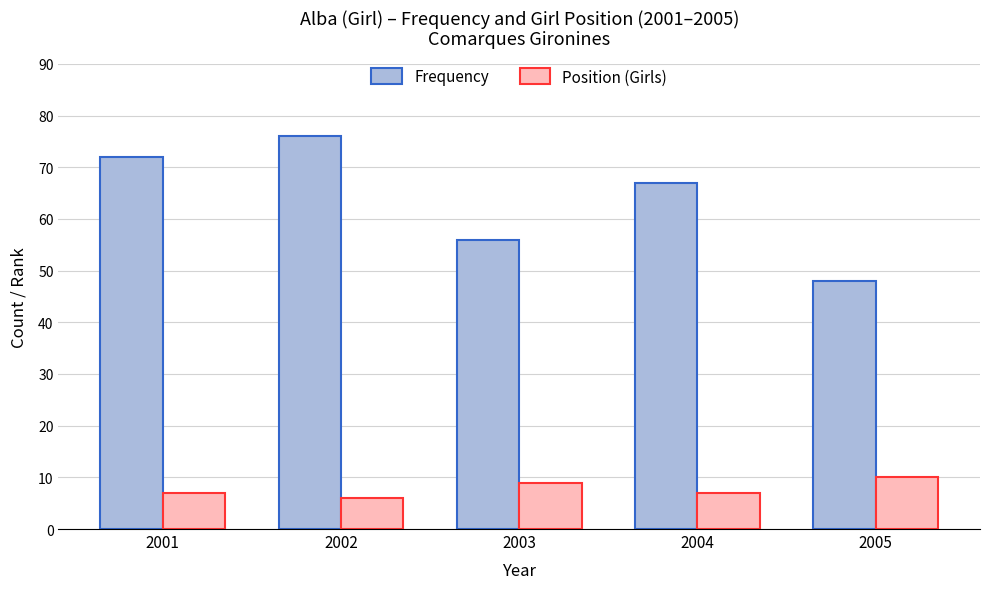

The value of Frequency at 2004 is 67. True or false?

True